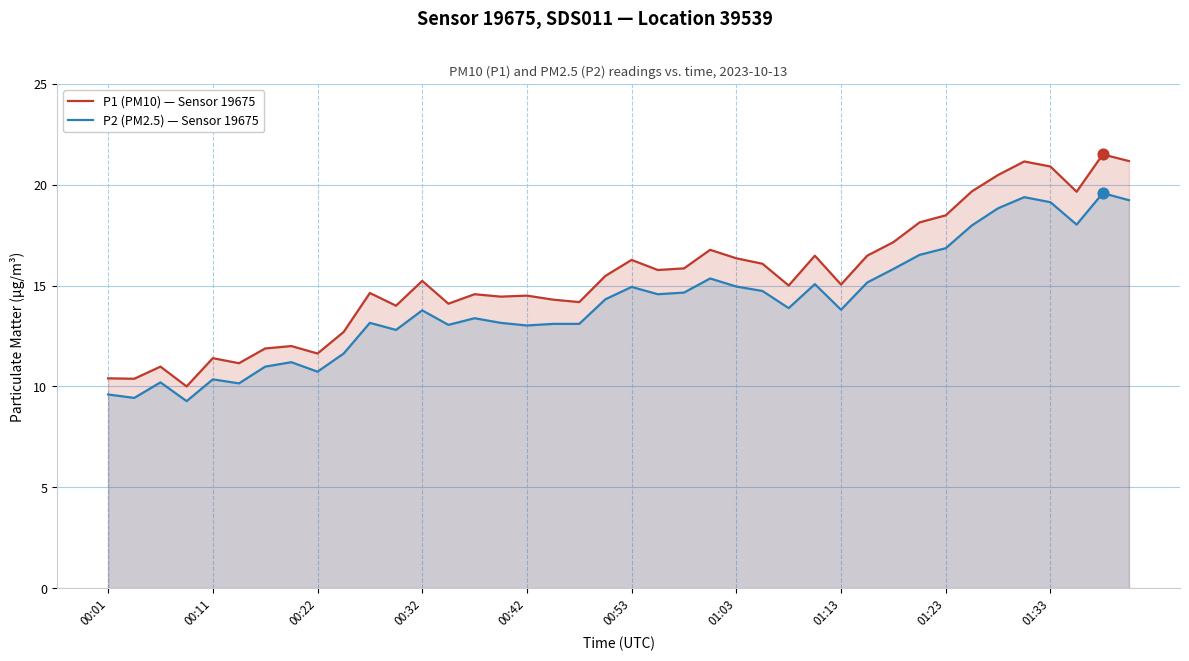

Which series has the widest spread of Y values?

P1 (PM10) — Sensor 19675